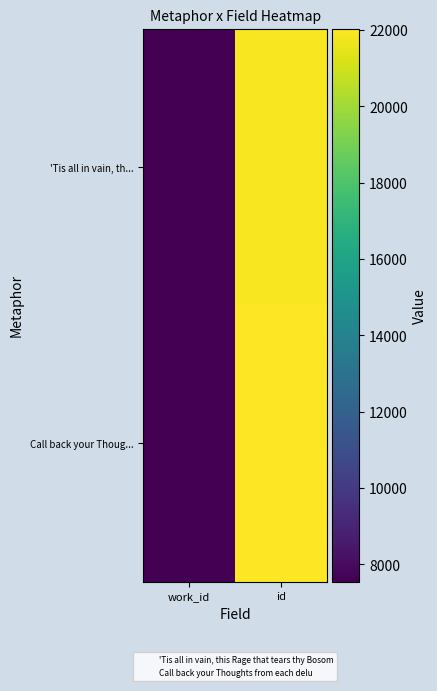

Reading right to left, transcribe all the data shown in this chart.

'Tis all in vain, th...: id=21908	work_id=7551
Call back your Thoug...: id=22035	work_id=7565